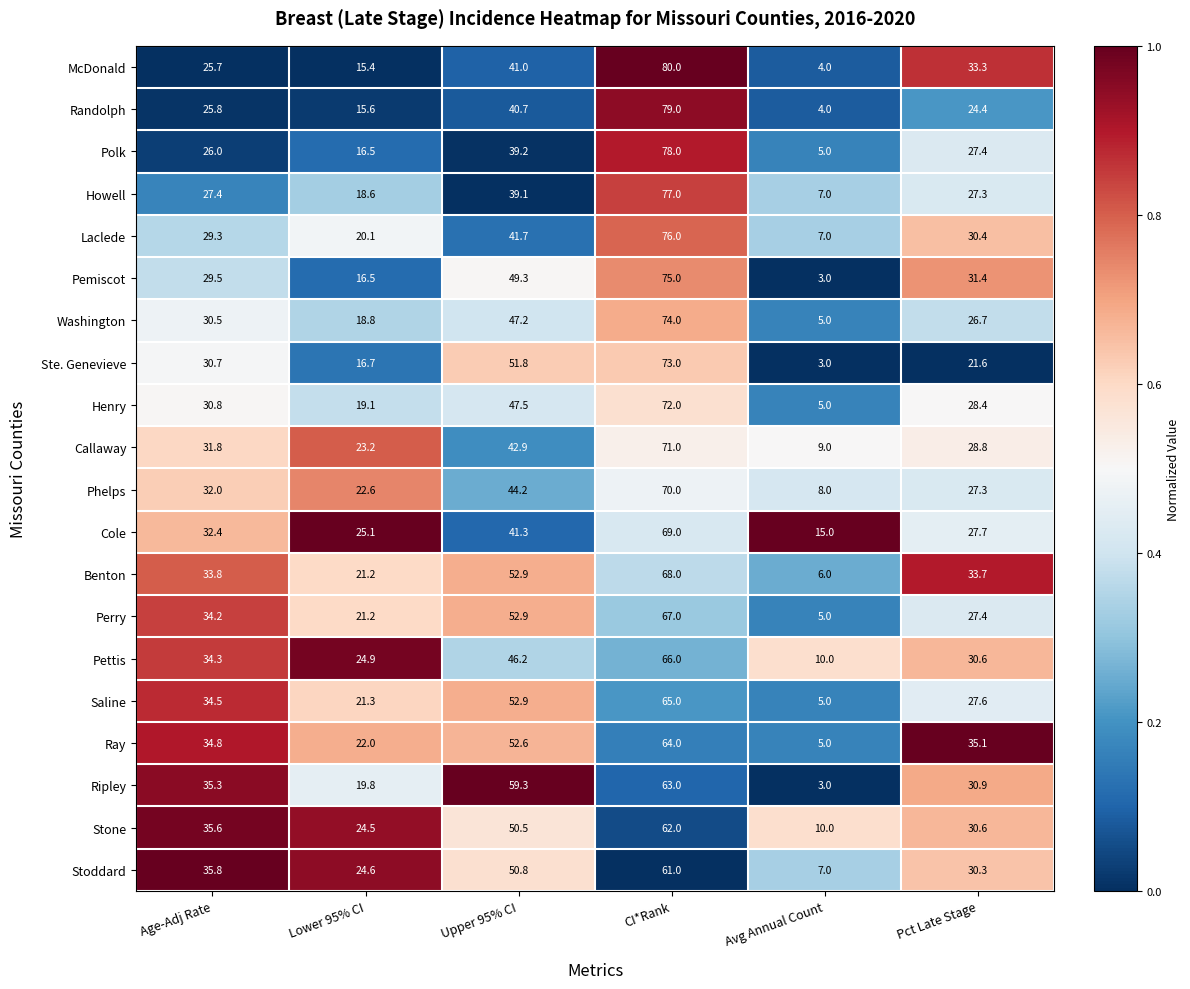

Which series has the widest spread of values?

McDonald